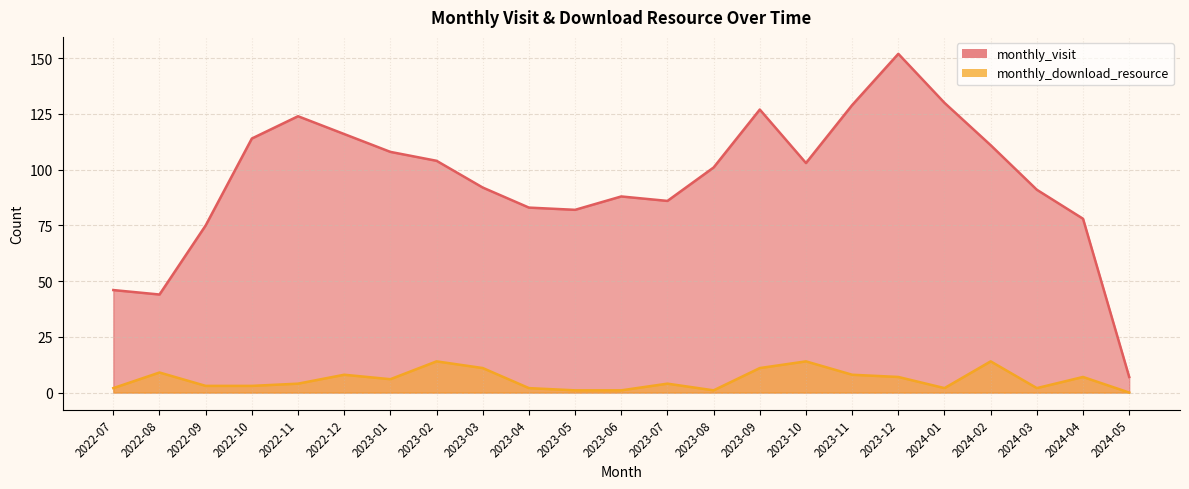

Which series changed the most between 2023-02 and 2024-02?

monthly_visit